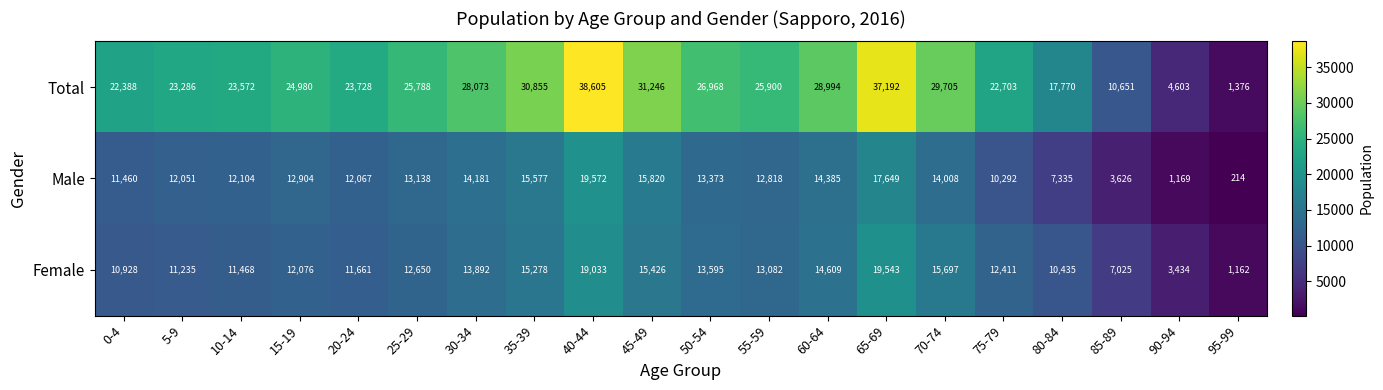

What value does the Total series have at 60-64?

28994